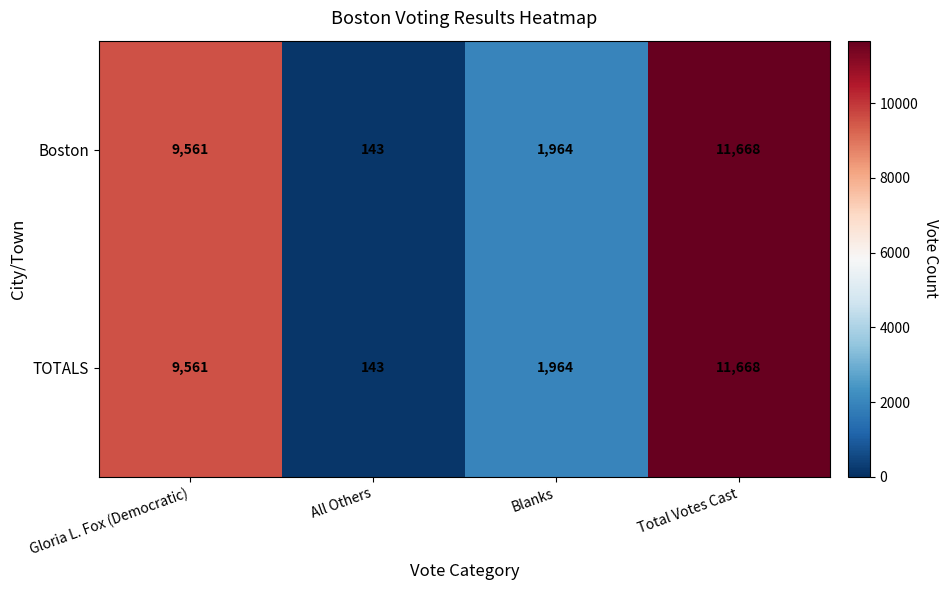

Read the Boston value at Total Votes Cast, to the nearest 50.

11650